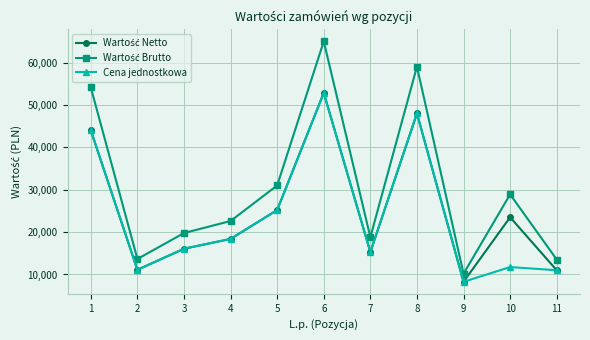

At which category is the sum across all series the highest?

6